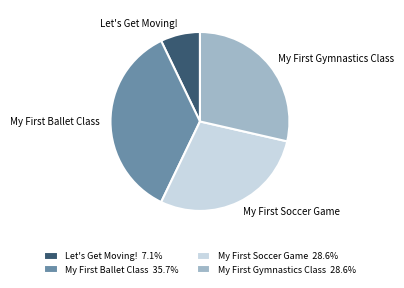

What is the largest slice in the pie chart?

My First Ballet Class